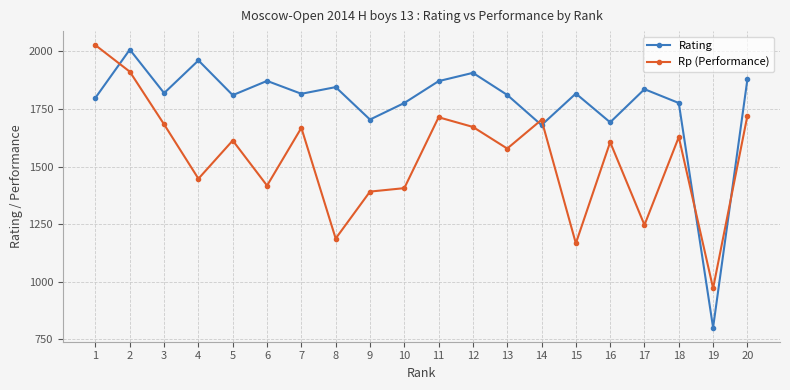

At which category does the chart reach its peak across all series?

1